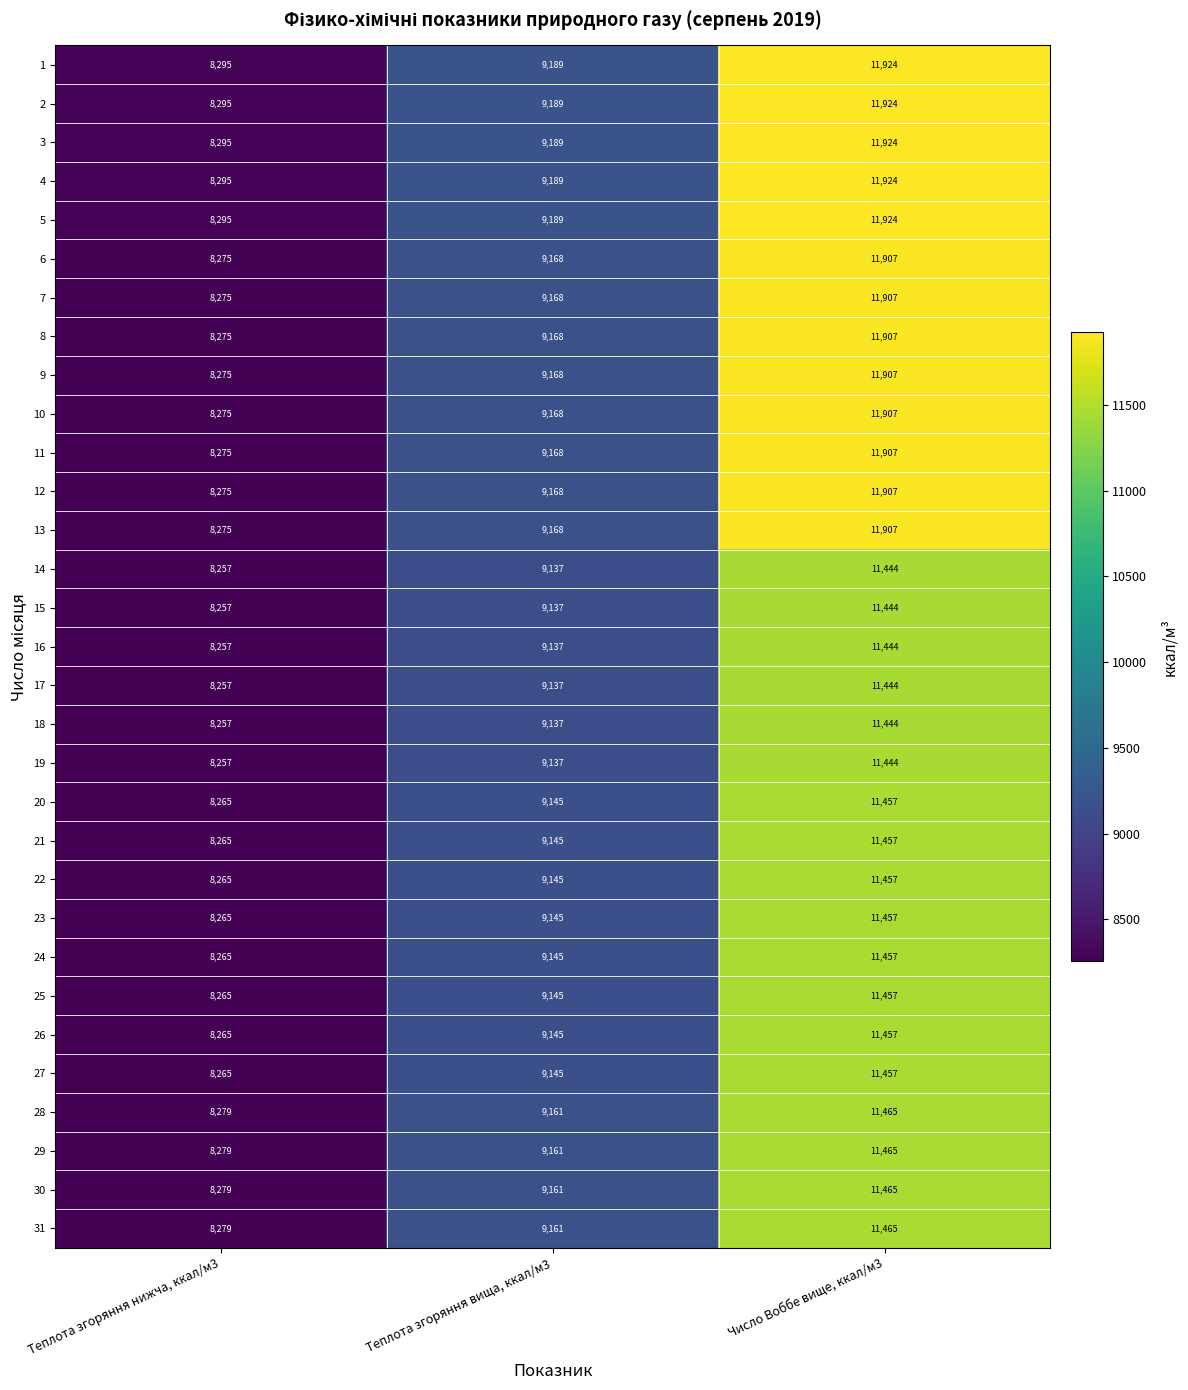

How many data points does each series have?

3